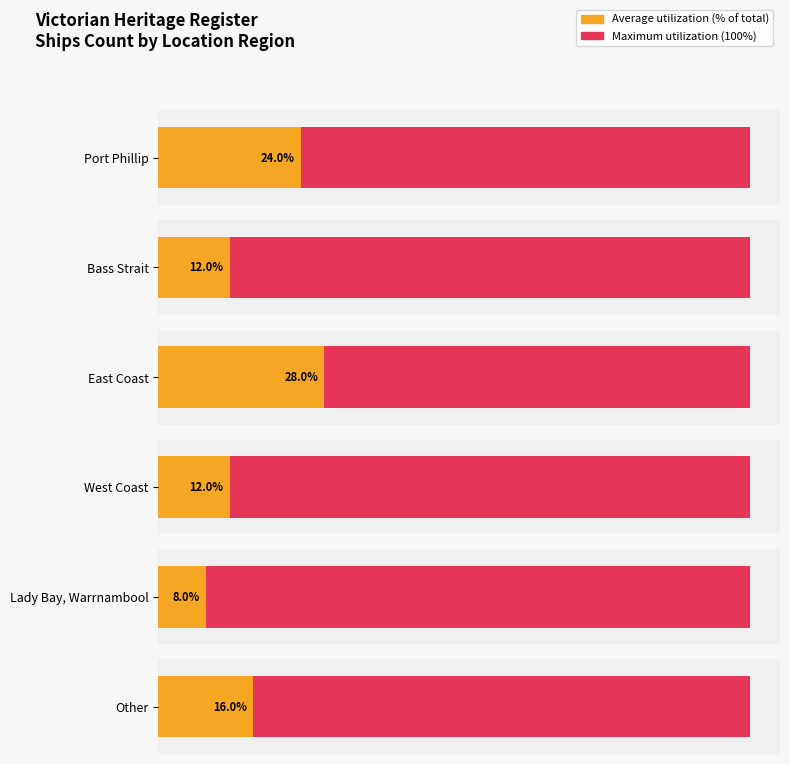

The chart shows a value of 5 at West Coast. True or false?

False